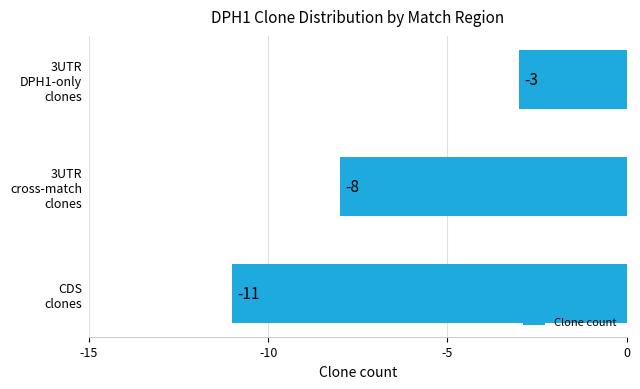

What is the minimum value shown in the chart?

-11